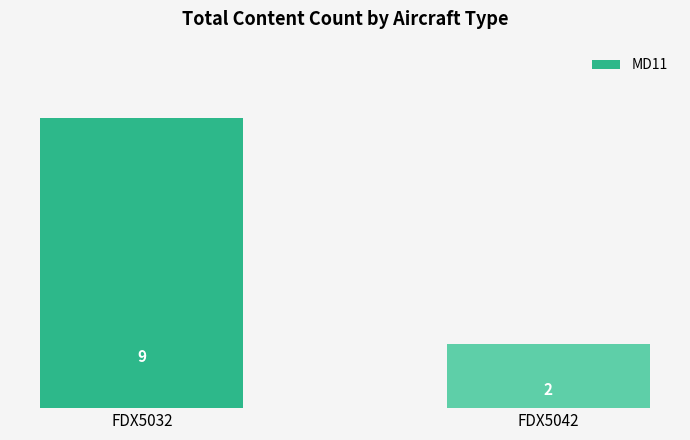

What is the approximate value at FDX5032?

9